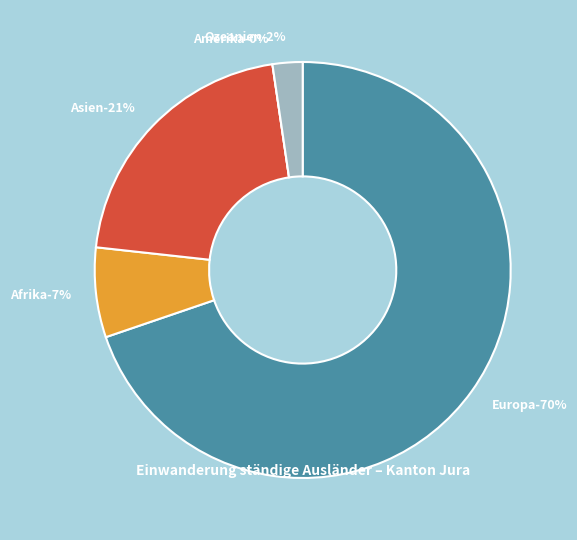

What portion of the pie excludes Afrika?

93.0%